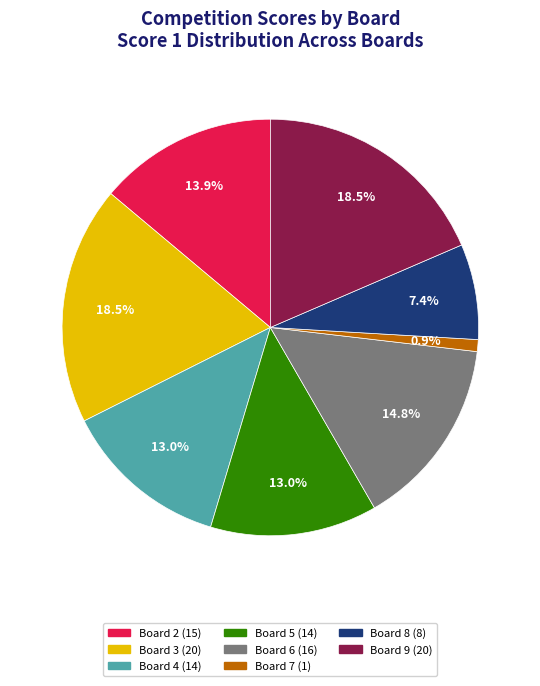

To the nearest percent, what is the average slice percentage?

12%